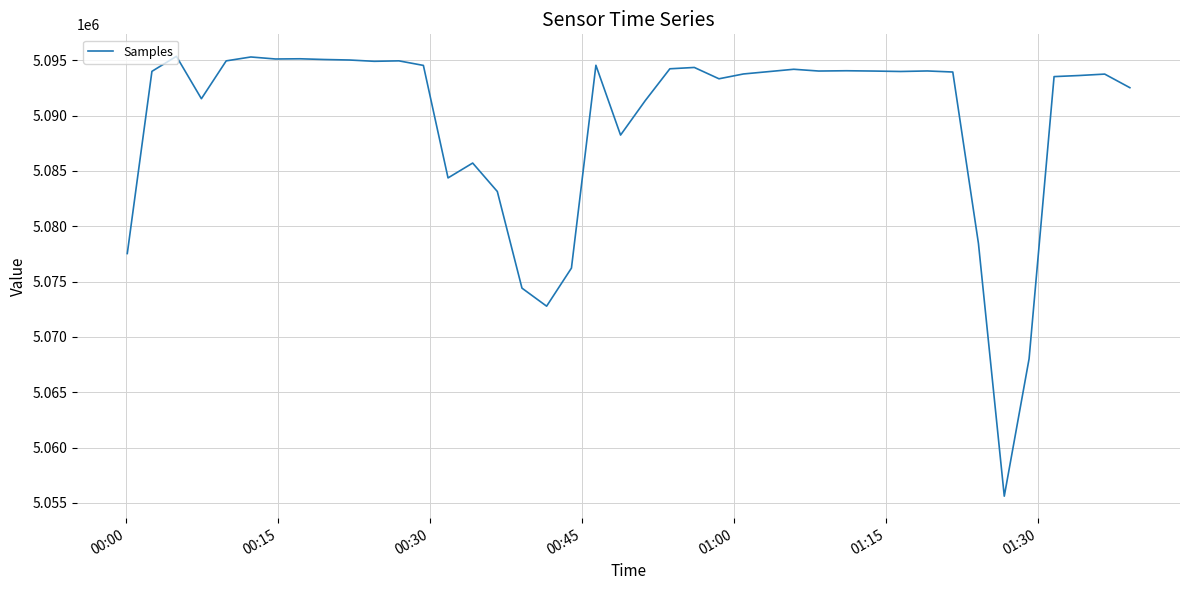

What is the difference between the maximum and minimum values?

39747